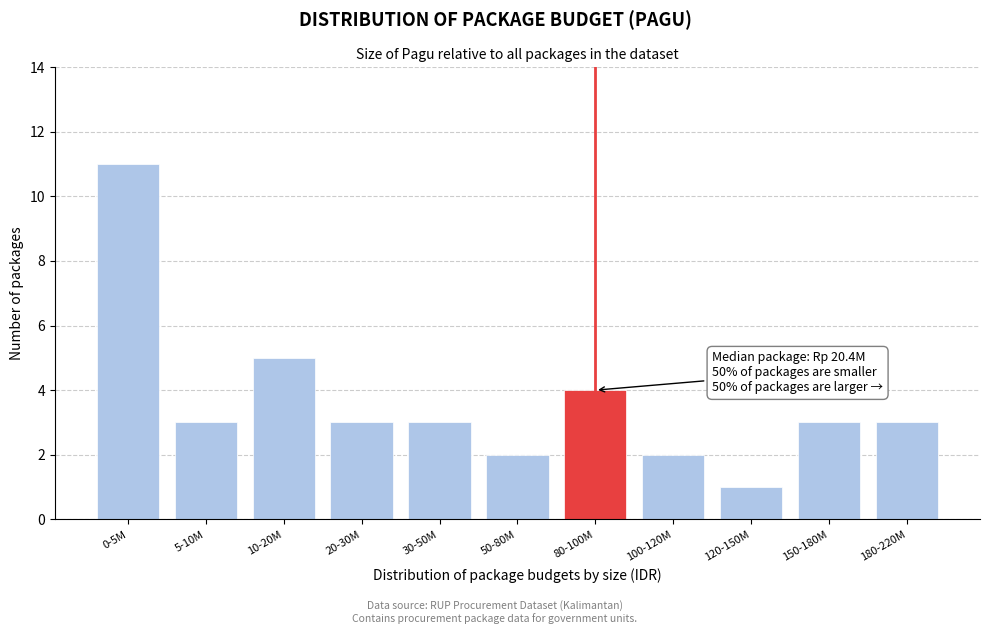

Reading left to right, extract all data points from this chart.

11	3	5	3	3	2	4	2	1	3	3